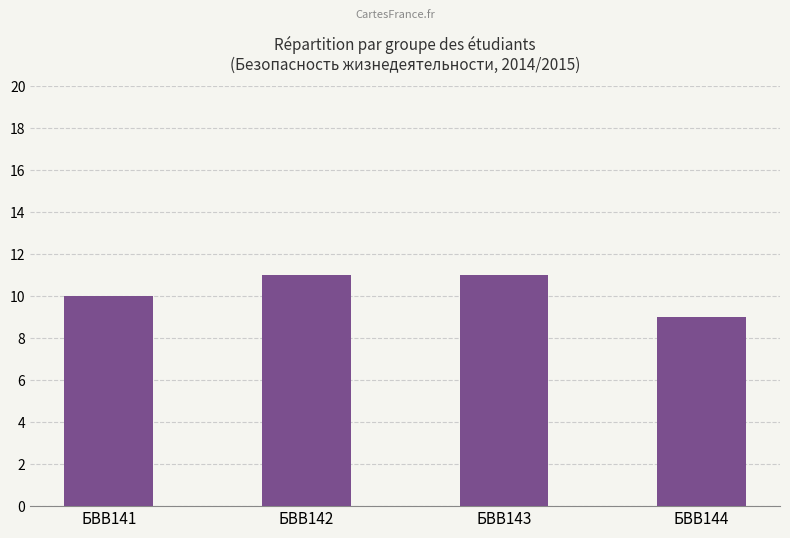

What is the value of the 3rd bar from the left?

11